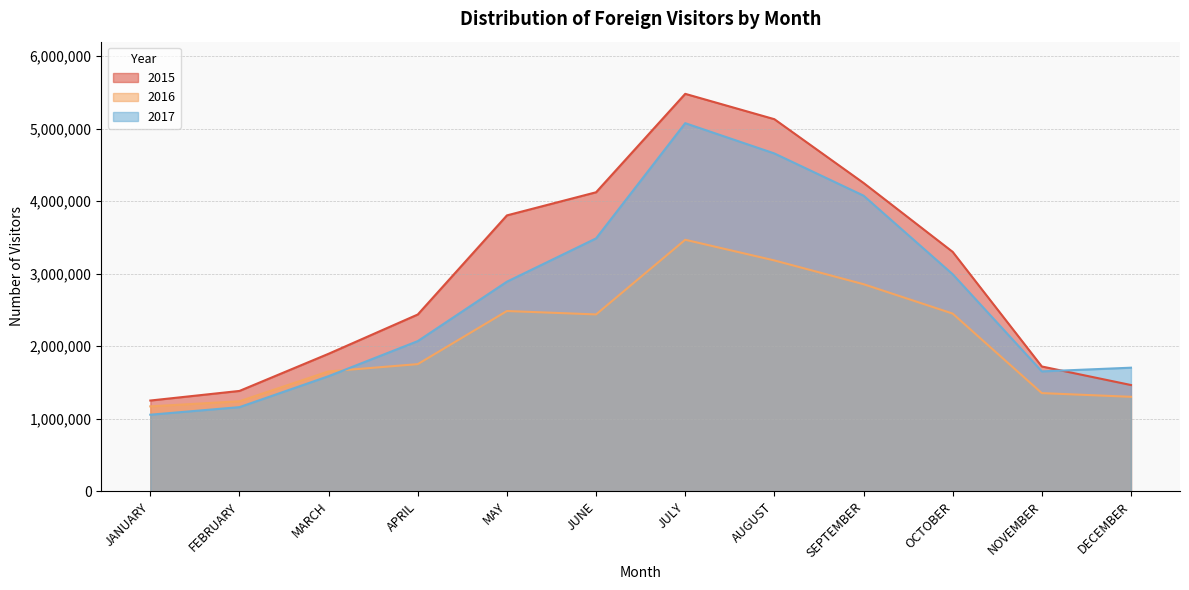

What is the difference between the 2016 values at OCTOBER and MAY?

35463